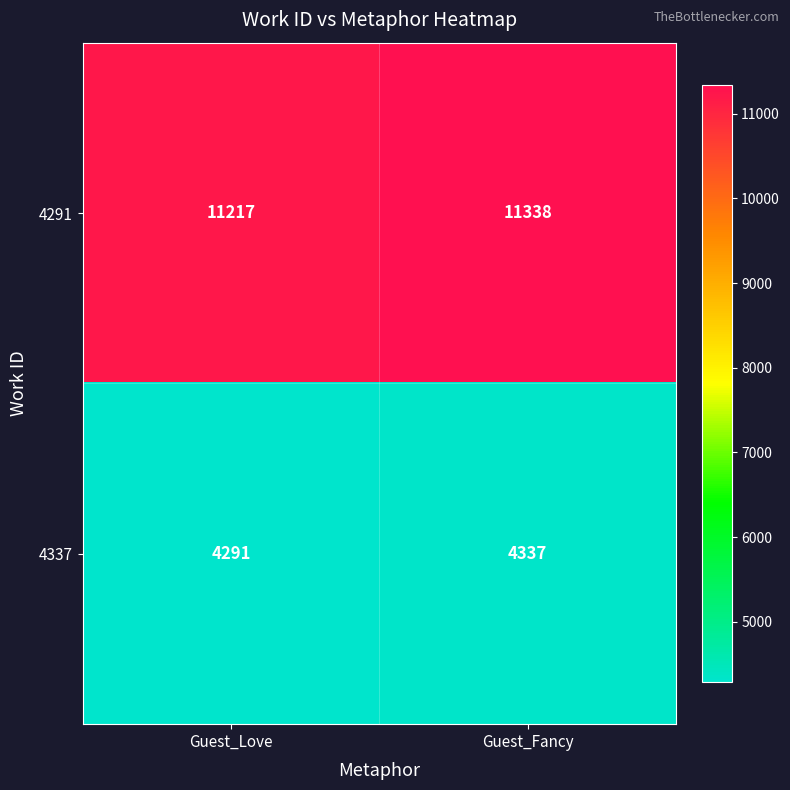

Reading left to right, extract all data points from this chart.

4291: 11217	11338
4337: 4291	4337